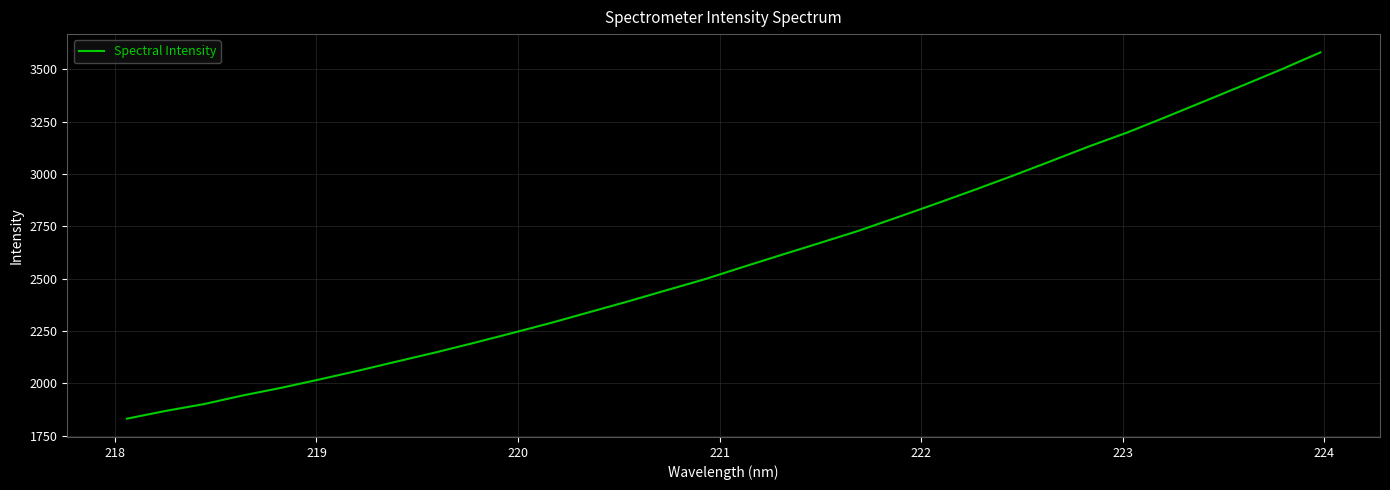

How many lines are shown in the chart?

1